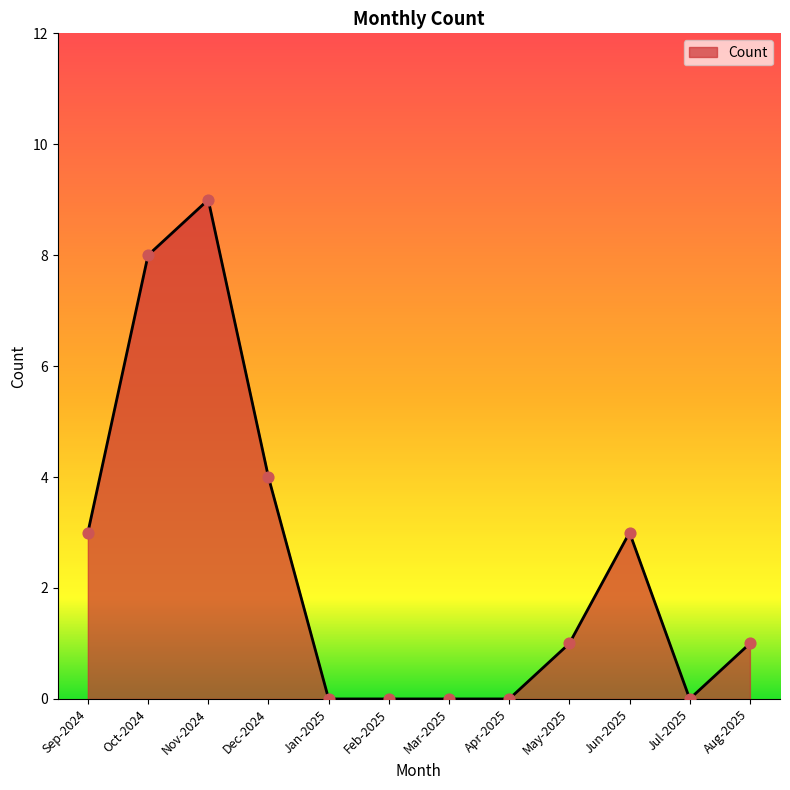

Which has a higher value, Aug-2025 or Feb-2025?

Aug-2025